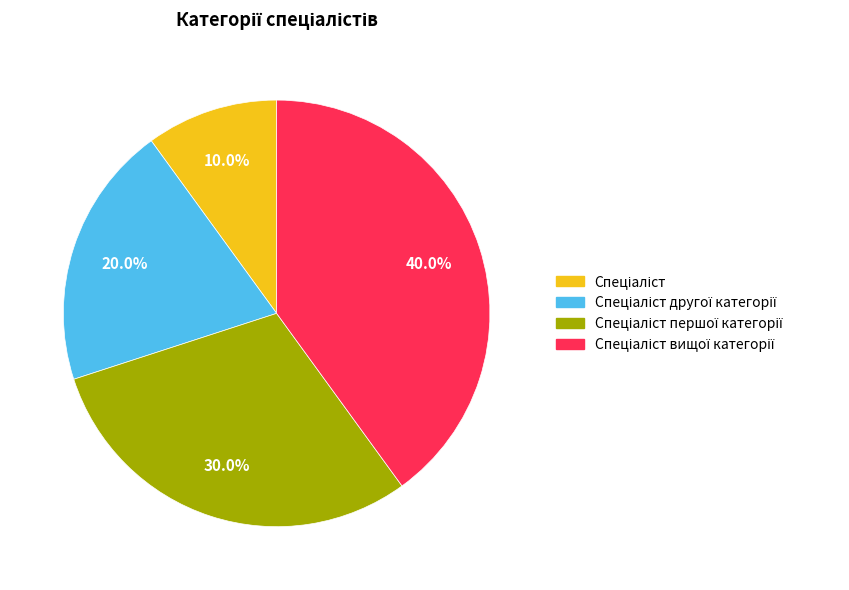

Is there any slice that represents more than half of the pie?

No